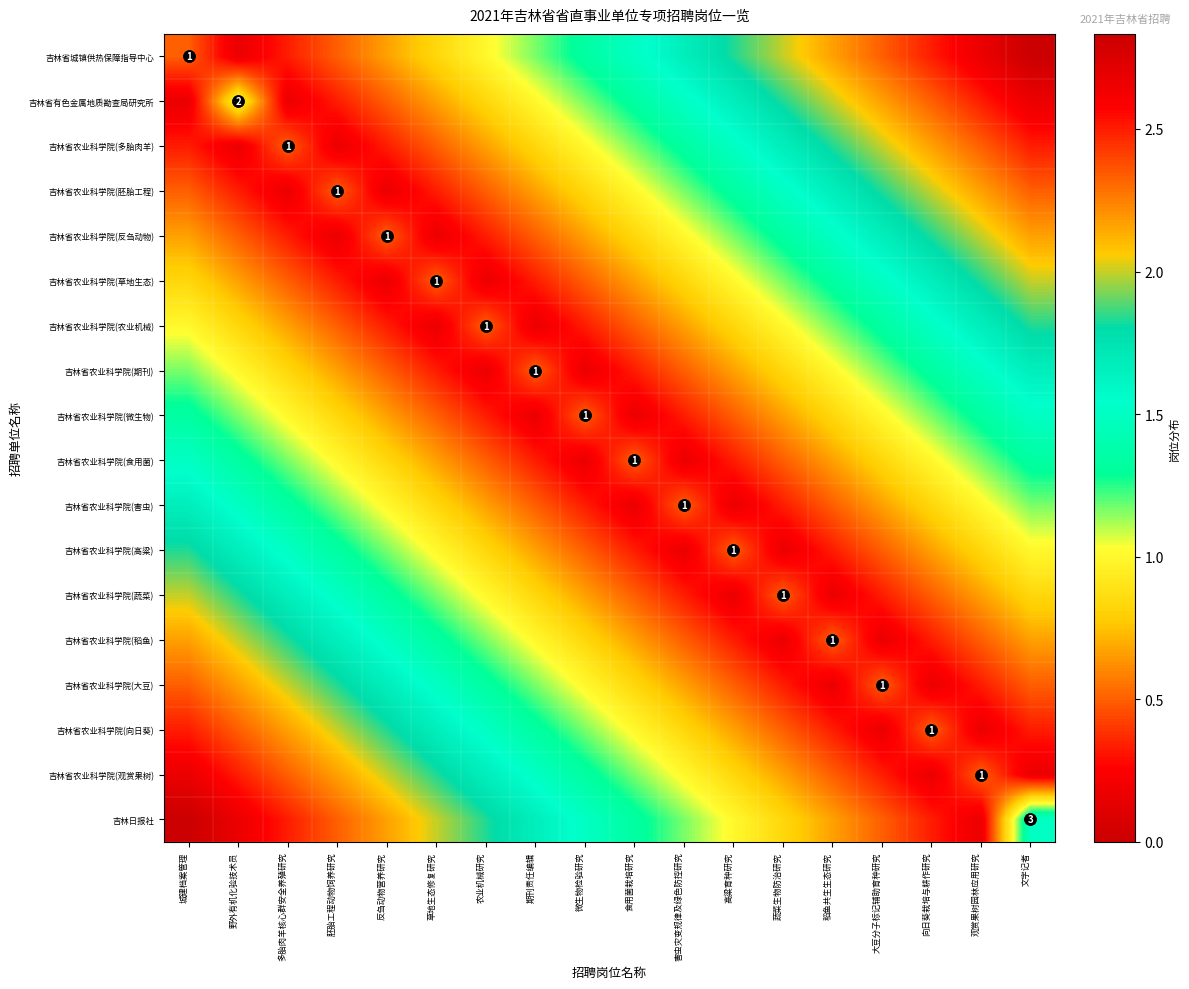

How many data points in 吉林省城镇供热保障指导中心 are above 1?

11